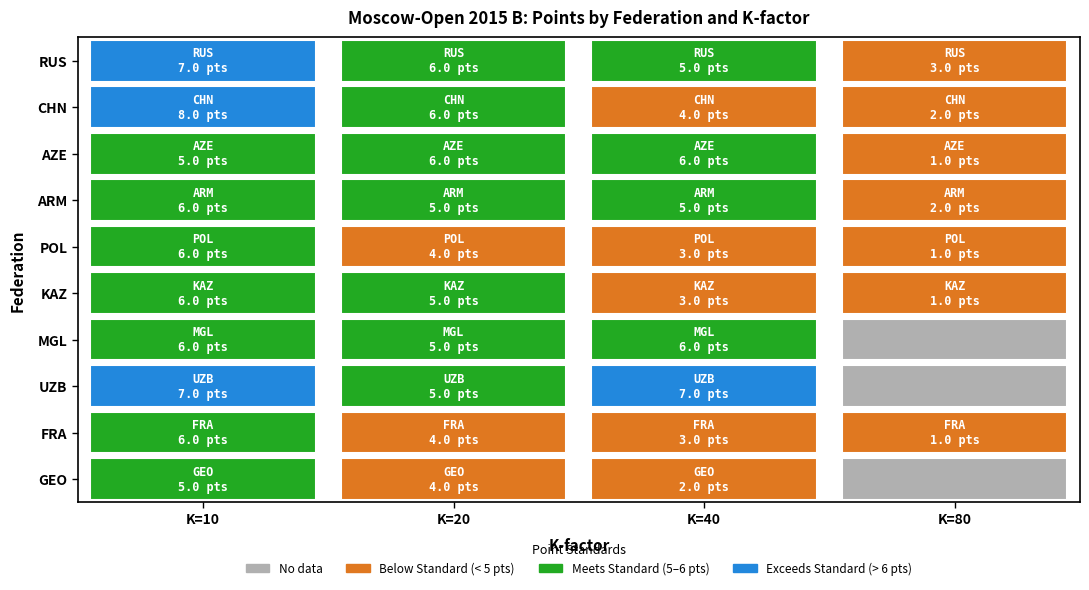

At which label is UZB closest to 3?

20